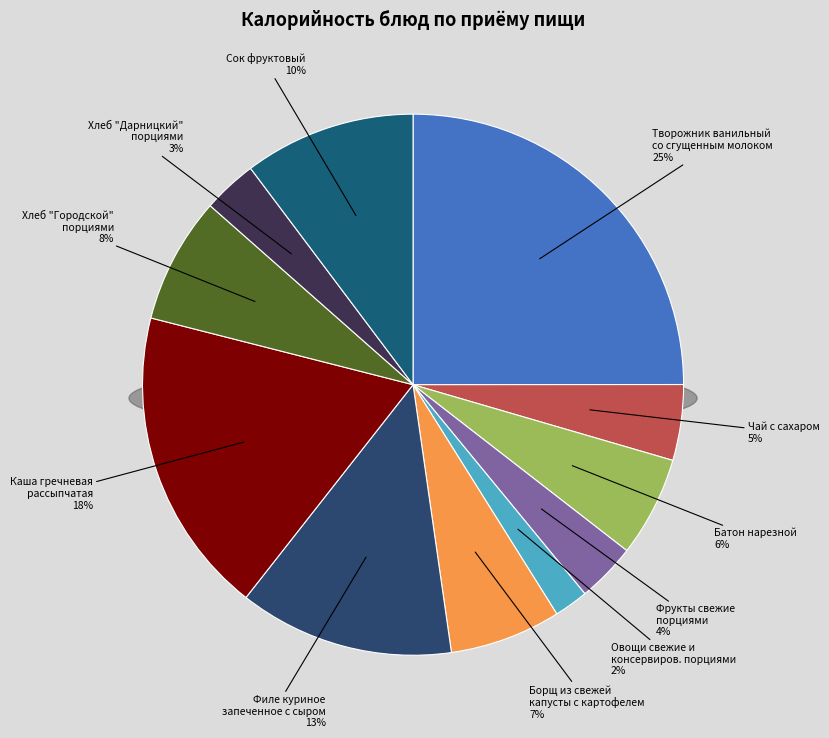

Do Сок фруктовый and Каша гречневая
рассыпчатая together represent more than half of the pie?

No